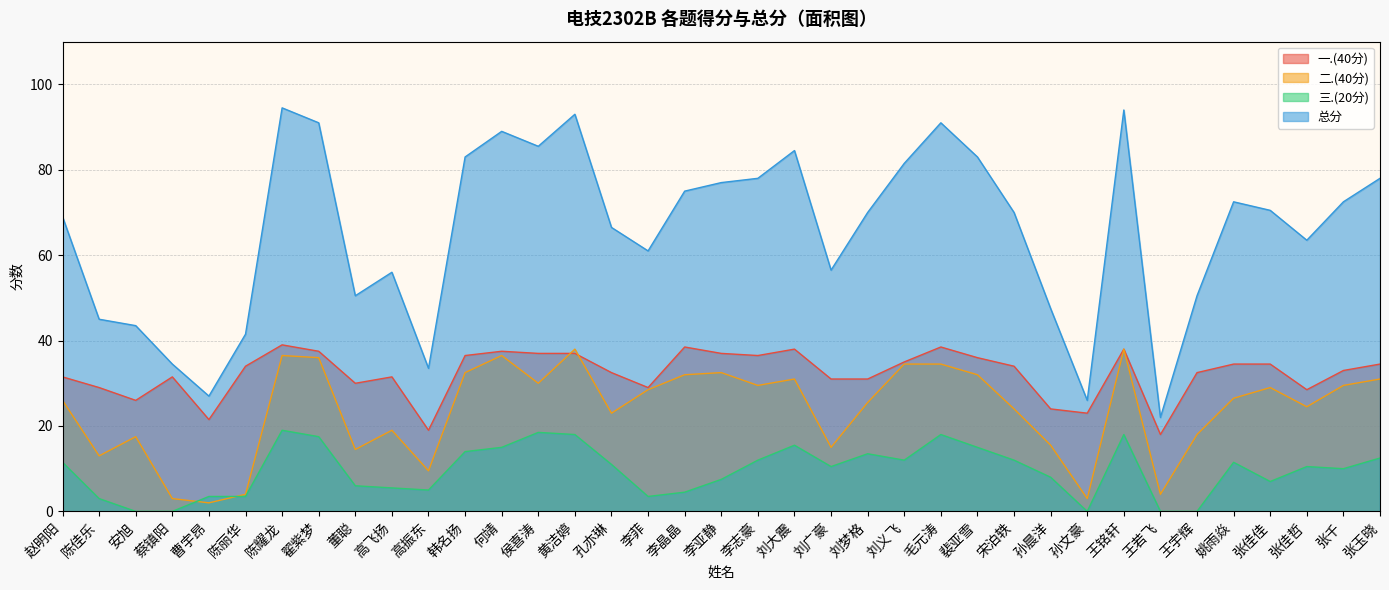

Count the number of categories in the chart.

37